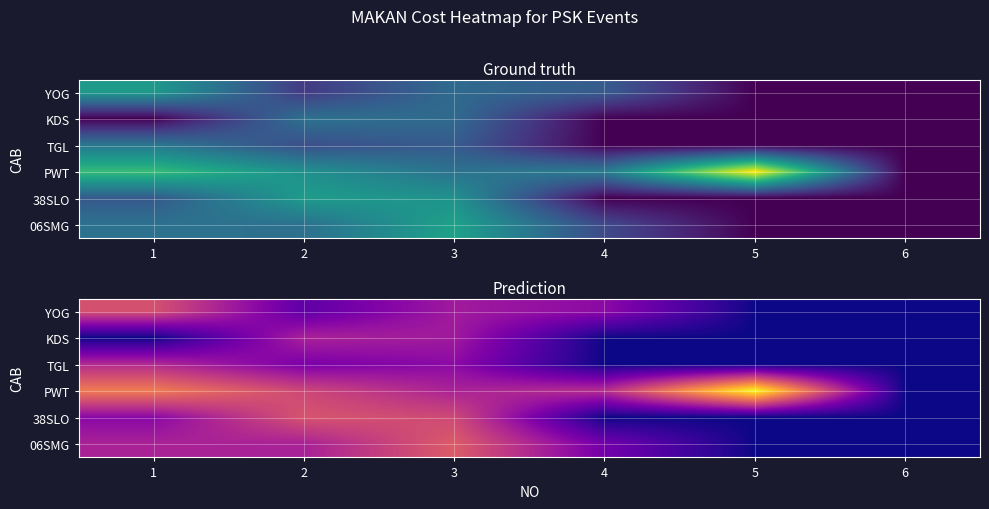

At how many categories does at least one series exceed 15055543?

1